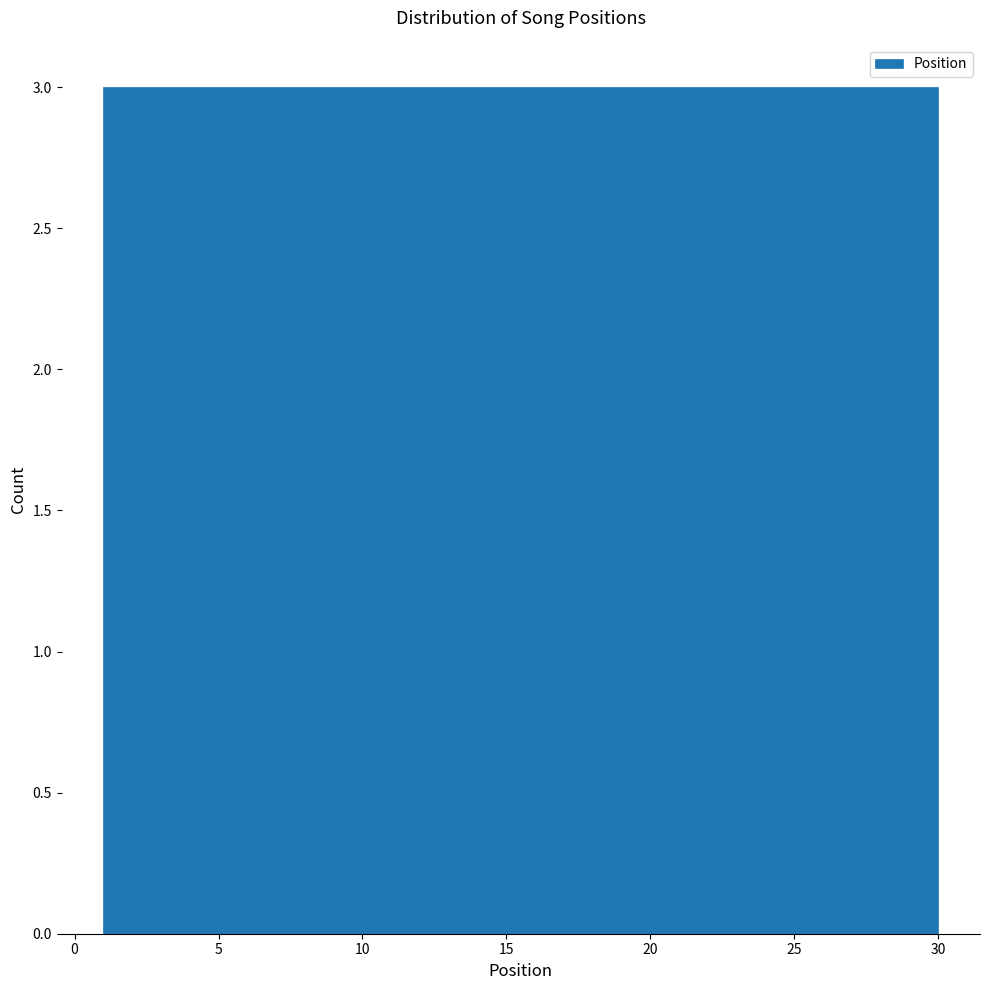

How tall is the bar that spans 1.0 to 3.9 on the x-axis? Neither the bar edges nor the heights are printed on the chart, so give them approximately, as read against the axes.

3